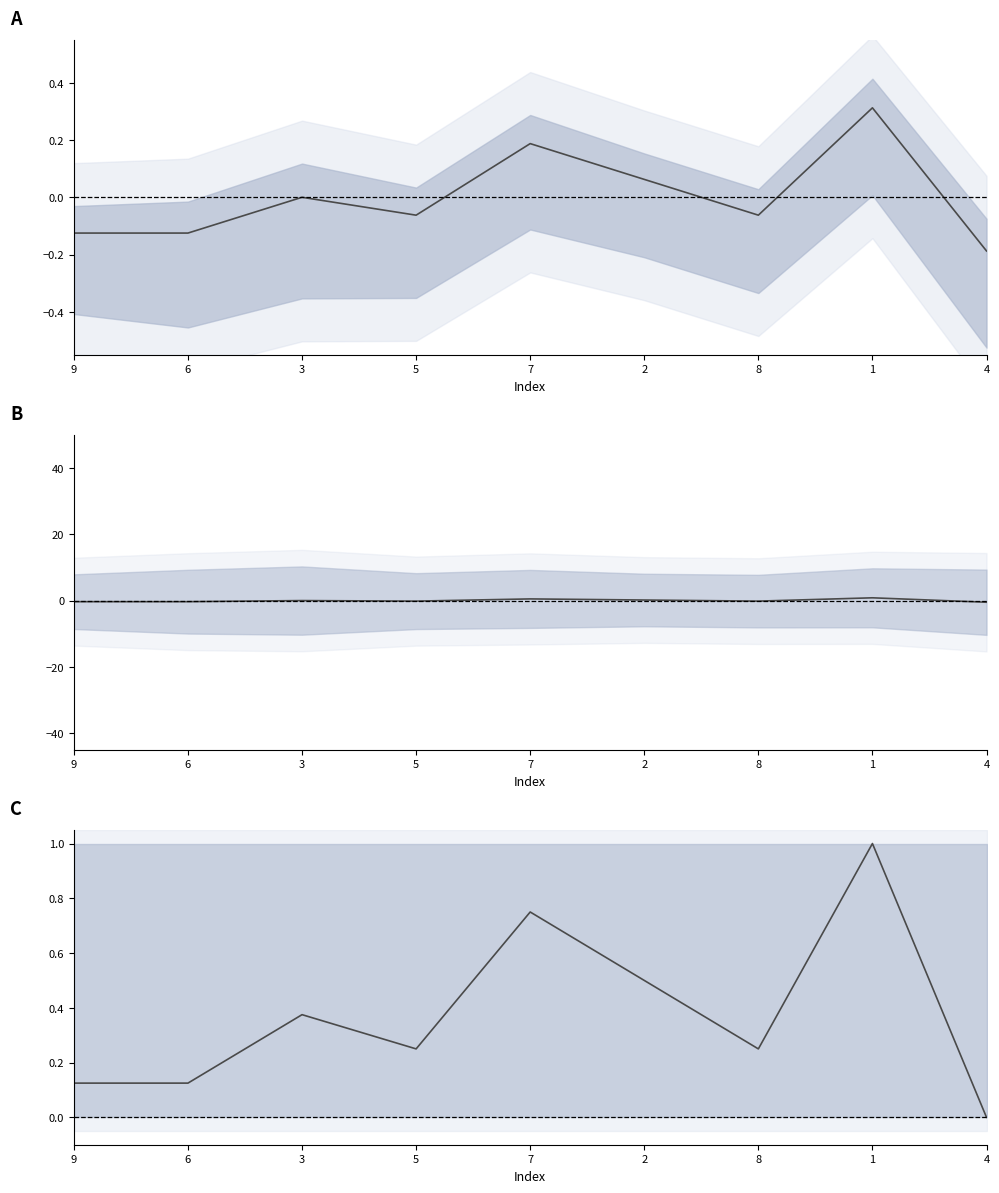

What is the smallest value displayed?

-0.5